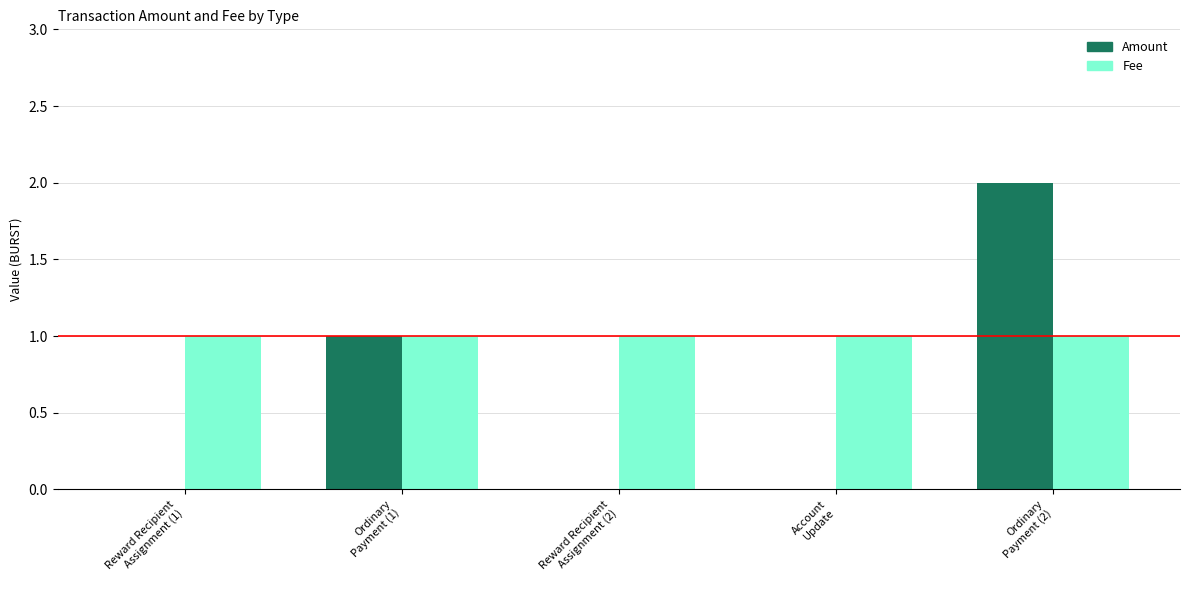

Is it true that Amount equals 3 at Ordinary
Payment (2)?

False